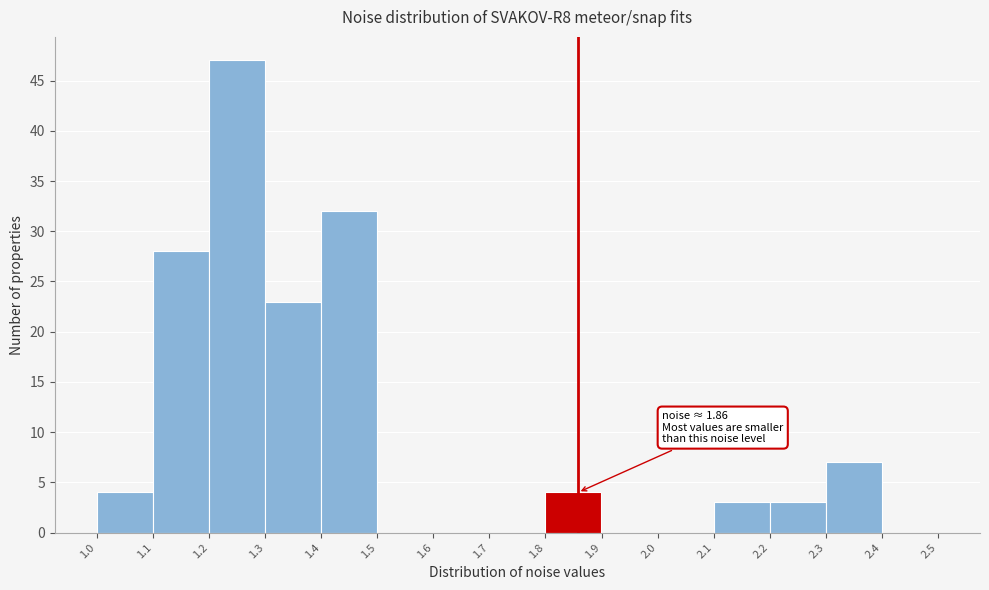

Over which range of the x-axis is the bar tallest?

1.2 to 1.3